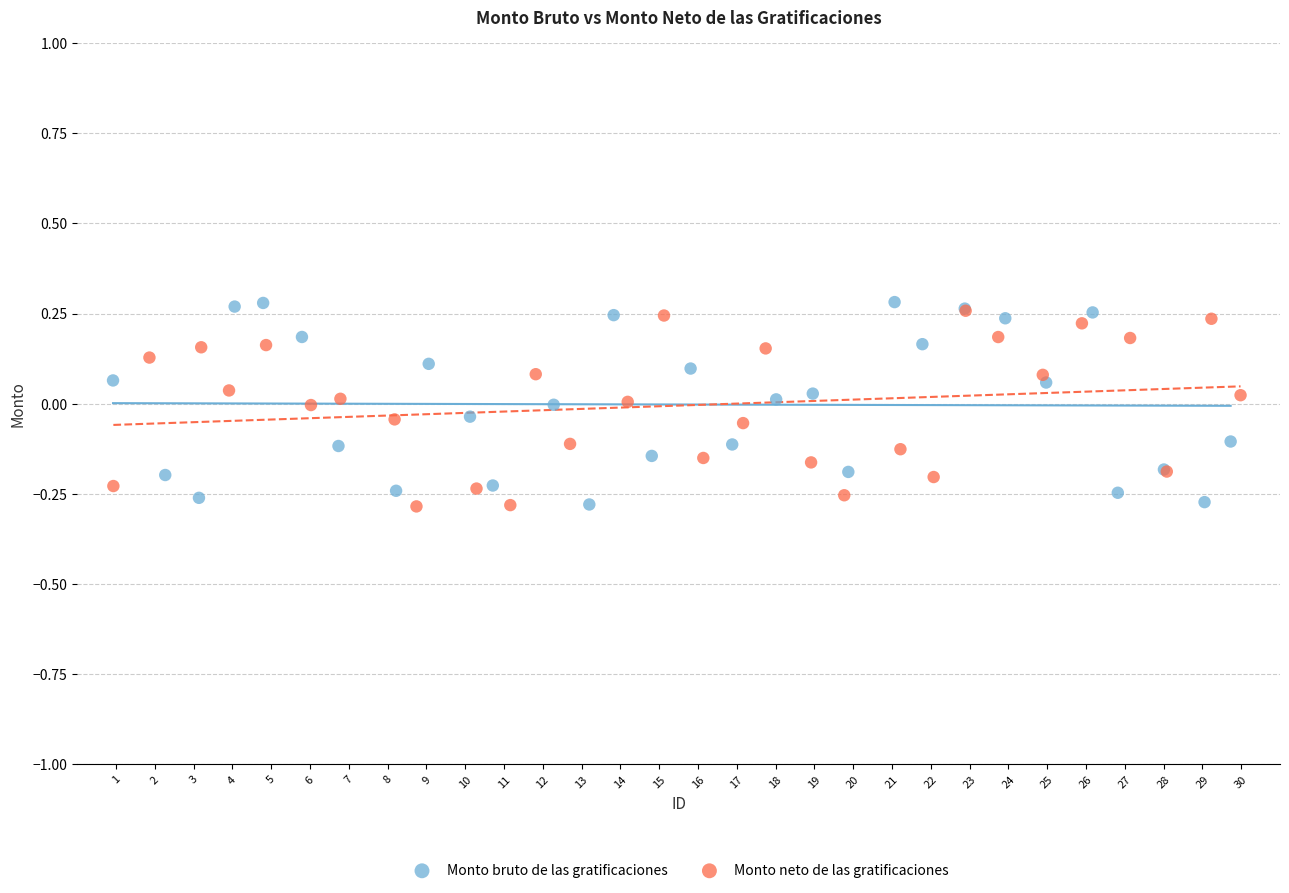

Which series has the largest Y range (max minus min)?

Monto bruto de las gratificaciones